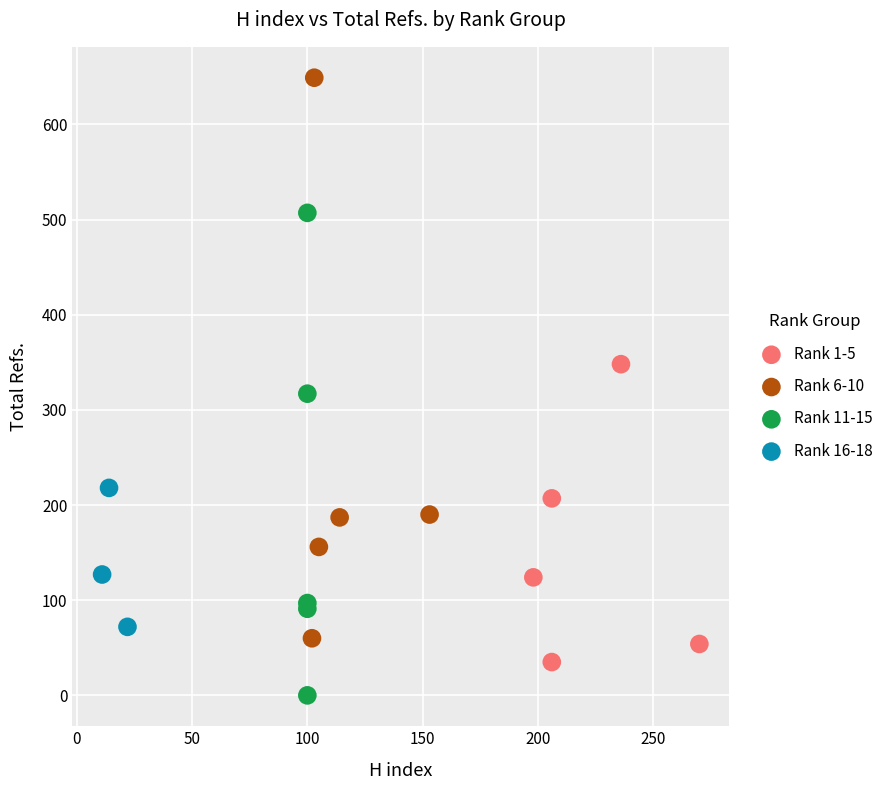

What are all the series names shown in the legend?

Rank 1-5, Rank 6-10, Rank 11-15, Rank 16-18